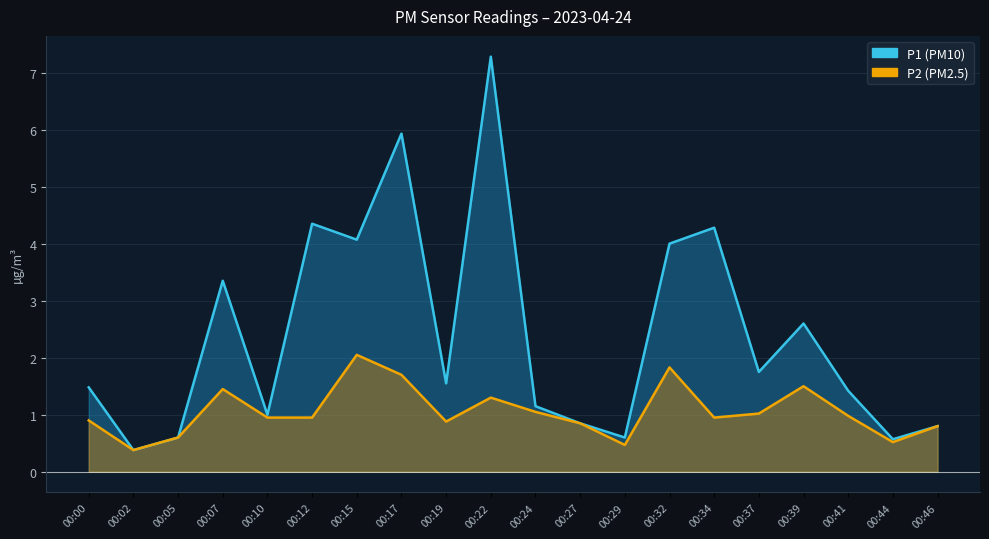

What is the value of the P1 point at the 6th from the left?

4.3